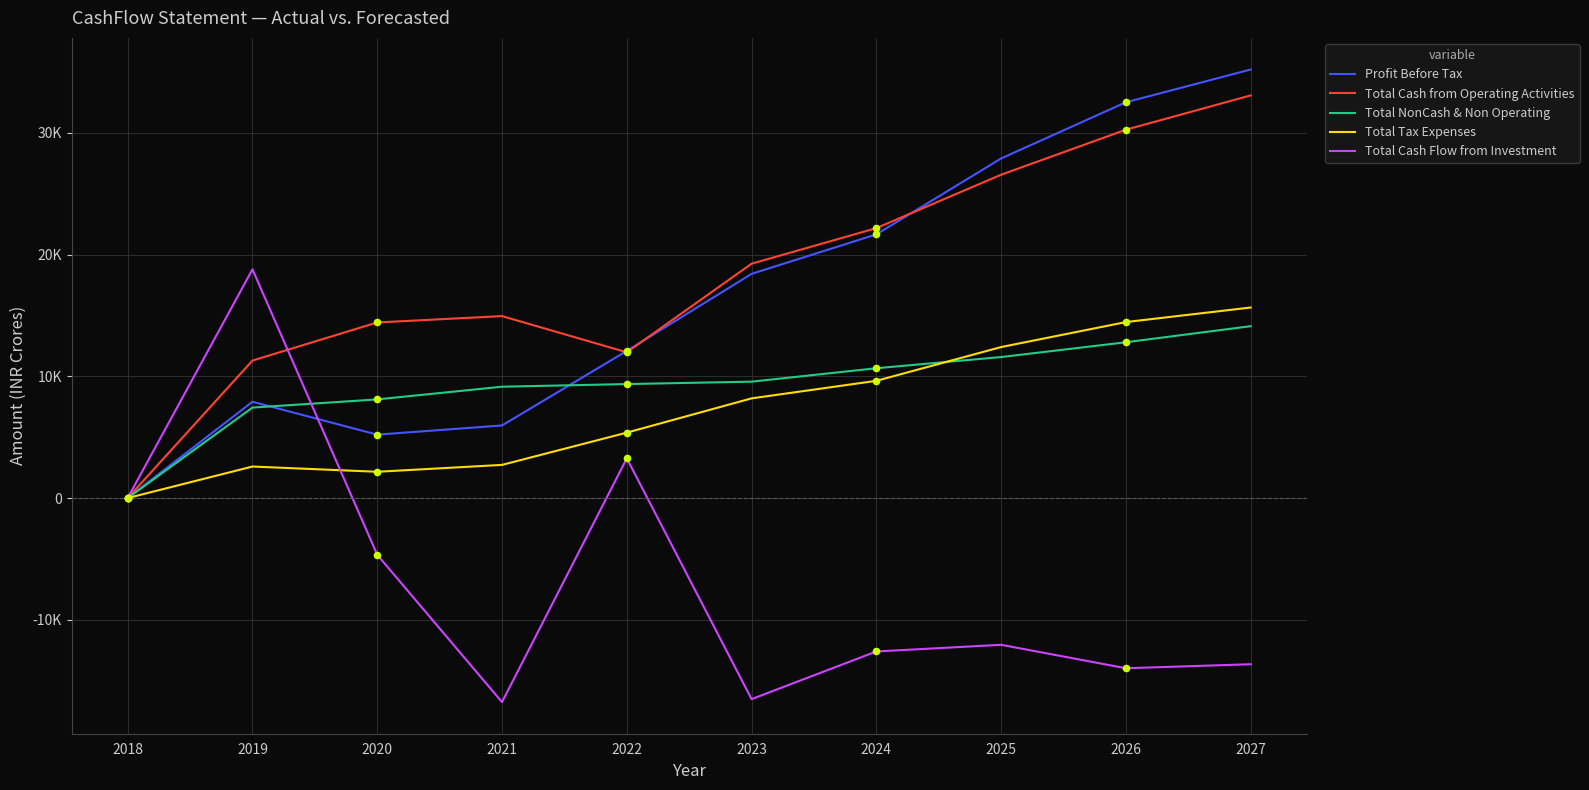

Is the value of Total Cash Flow from Investment at 2024 greater than the value of Total NonCash & Non Operating at 2019?

No